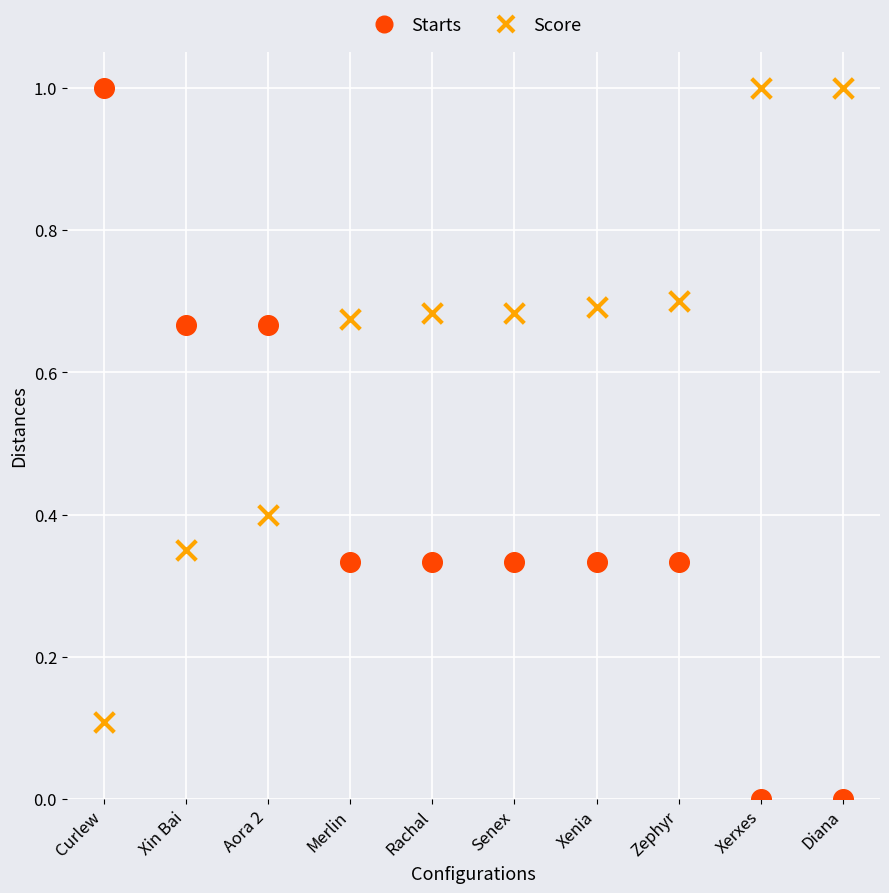

Which series has the widest spread of Y values?

Starts